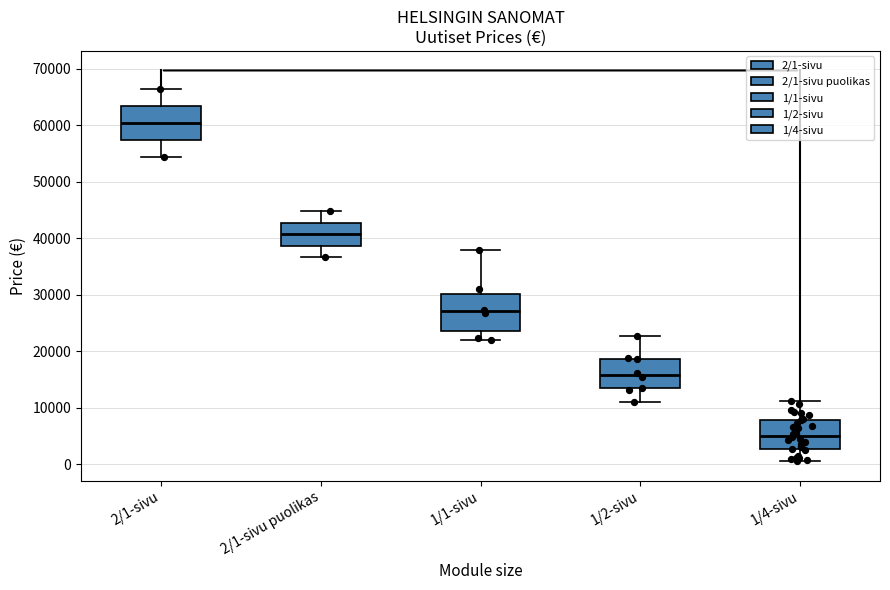

Where is the lower edge of the box for 1/2-sivu on the y-axis? The values are not printed on the chart, so give them approximately, as read against the axis.

13000